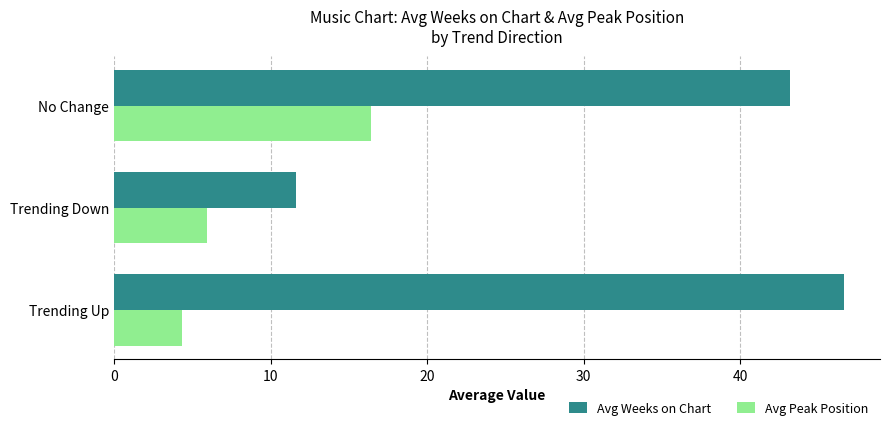

List the labels in order of Avg Weeks on Chart value, largest first.

Trending Up, No Change, Trending Down